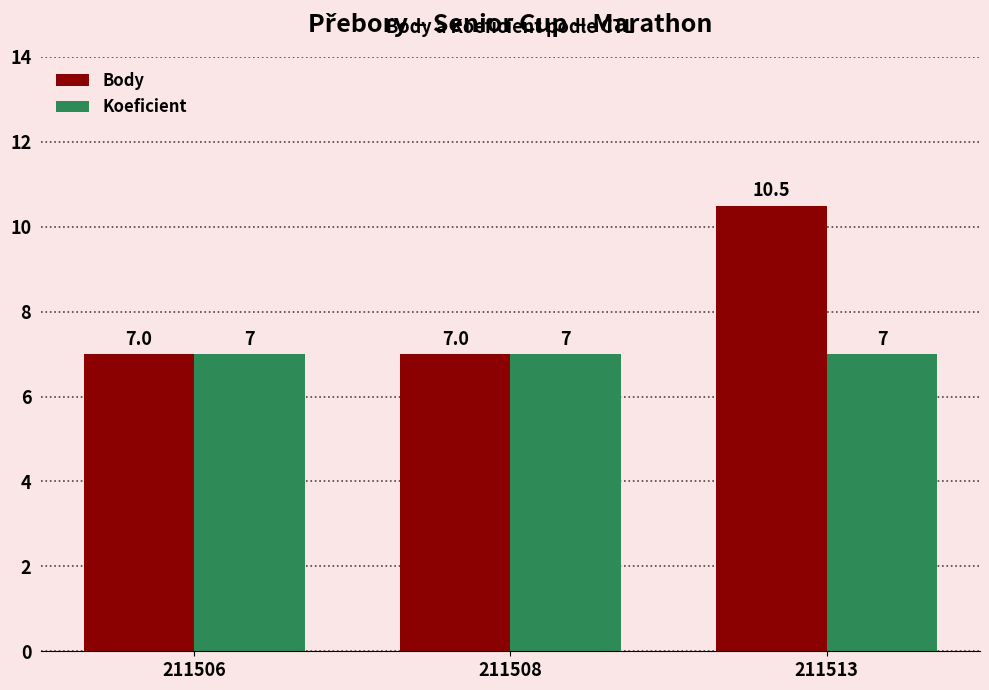

Reading left to right, what are all the values shown in this chart?

Body: 7.0	7.0	10.5
Koeficient: 7.0	7.0	7.0